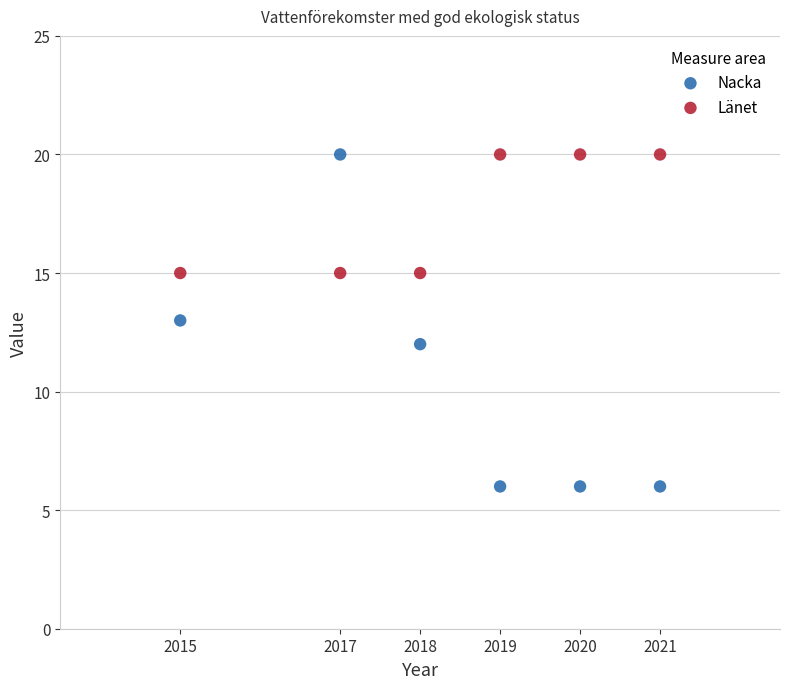

What is the X range (max minus min) for the scatter plot?

6